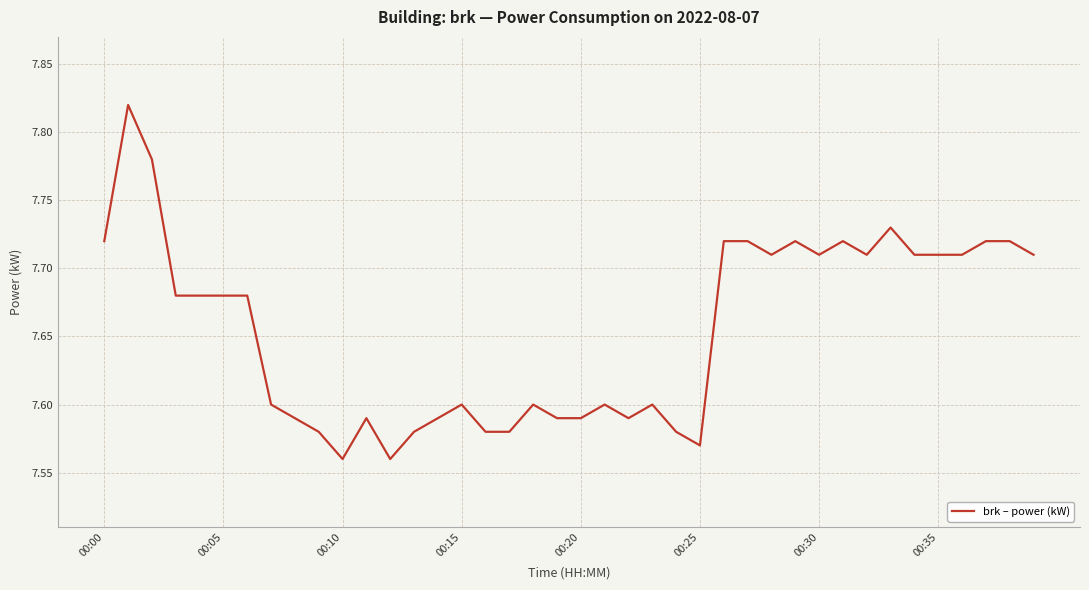

What is the difference between the maximum and minimum values?

0.3